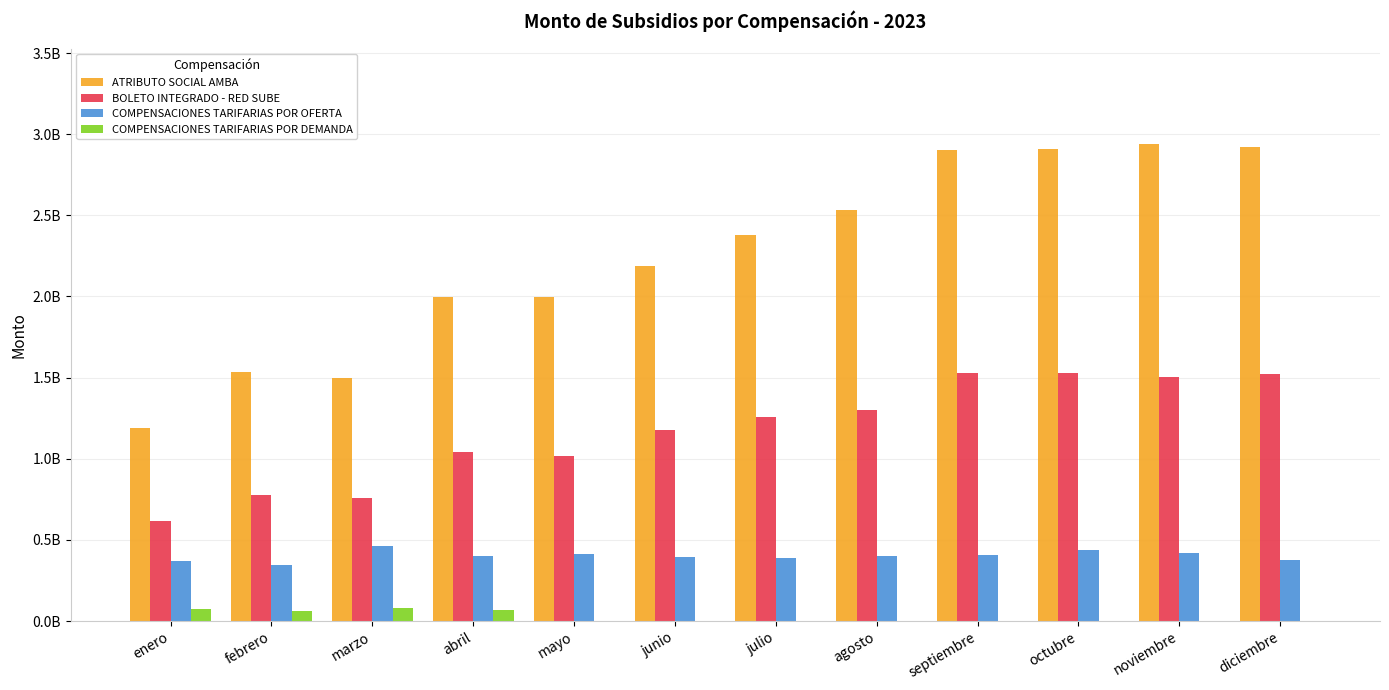

What are all the series names shown in the legend?

ATRIBUTO SOCIAL AMBA, BOLETO INTEGRADO - RED SUBE, COMPENSACIONES TARIFARIAS POR OFERTA, COMPENSACIONES TARIFARIAS POR DEMANDA